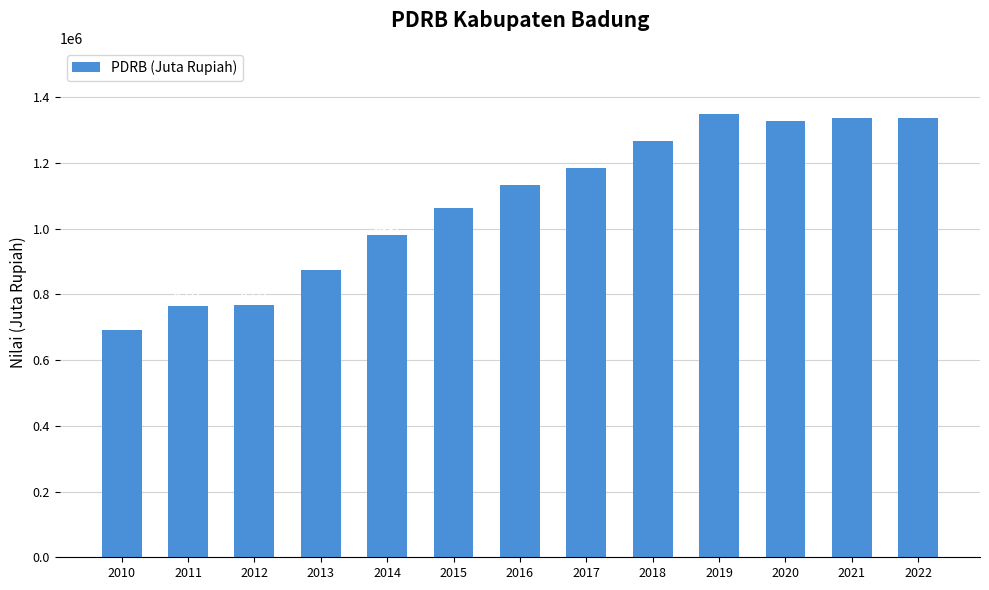

What is the value of the 13th bar from the left?

1337258.0